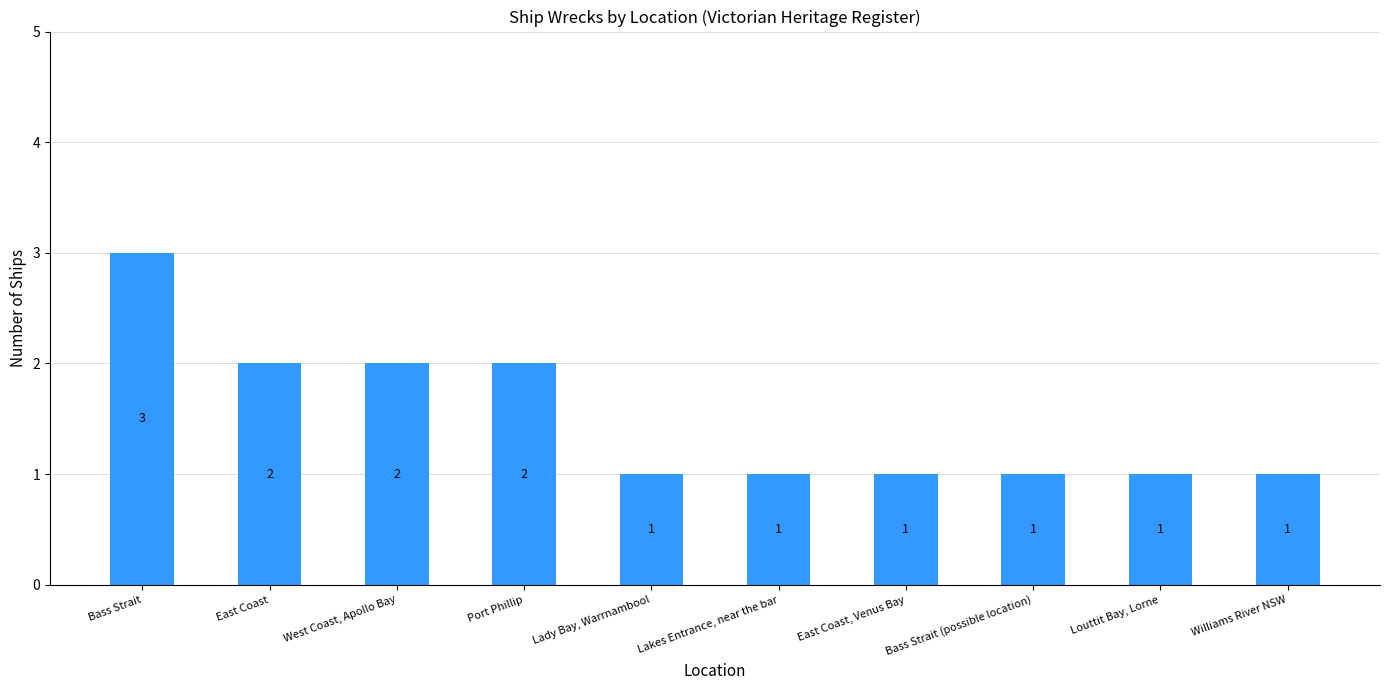

What is the sum of the values at Williams River NSW and Port Phillip?

3